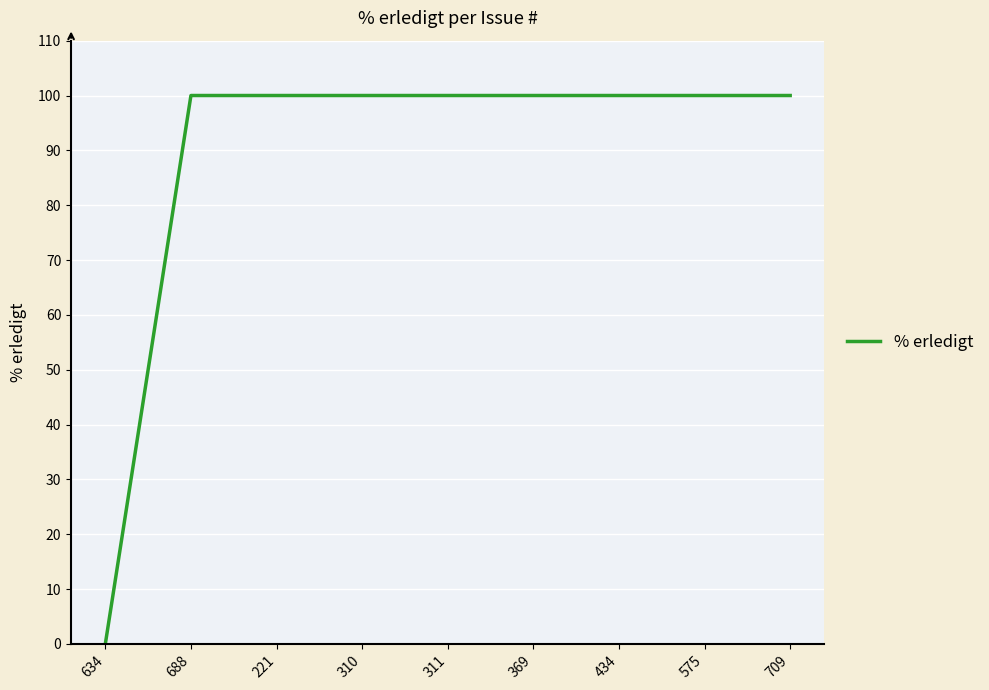

Reading left to right, extract all data points from this chart.

0	100	100	100	100	100	100	100	100